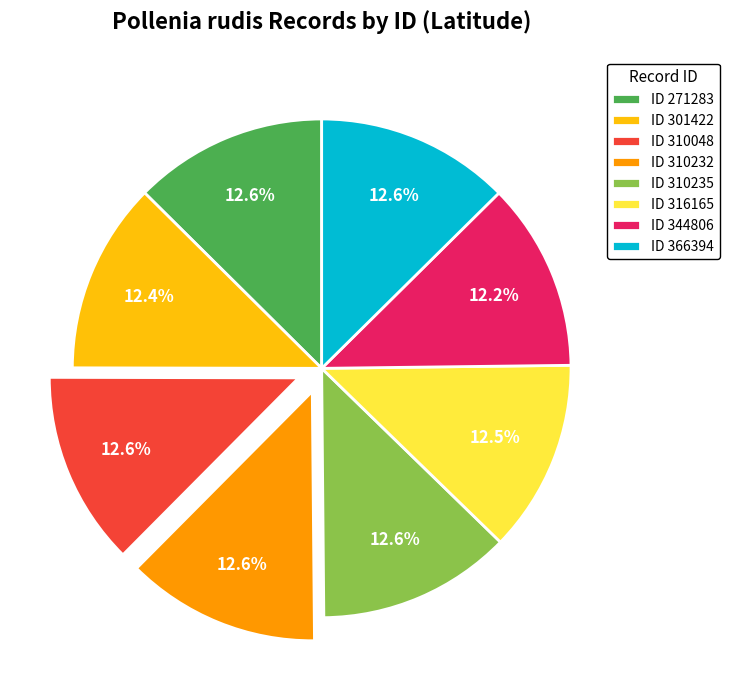

Is there any slice that represents more than half of the pie?

No